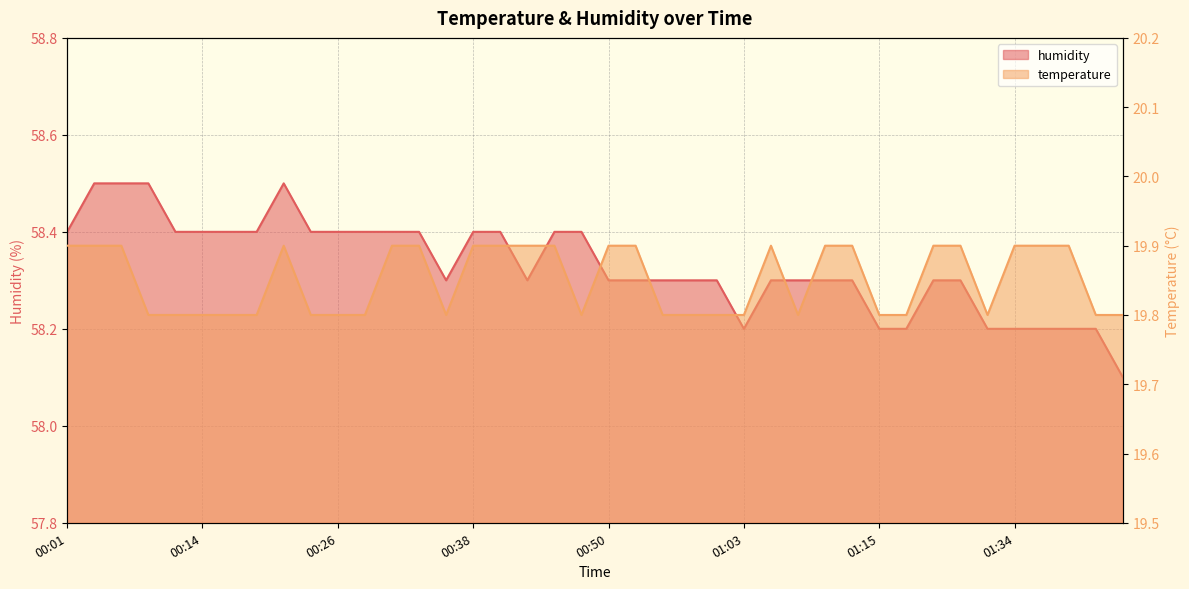

True or false: temperature_line and humidity_line intersect in this chart.

False